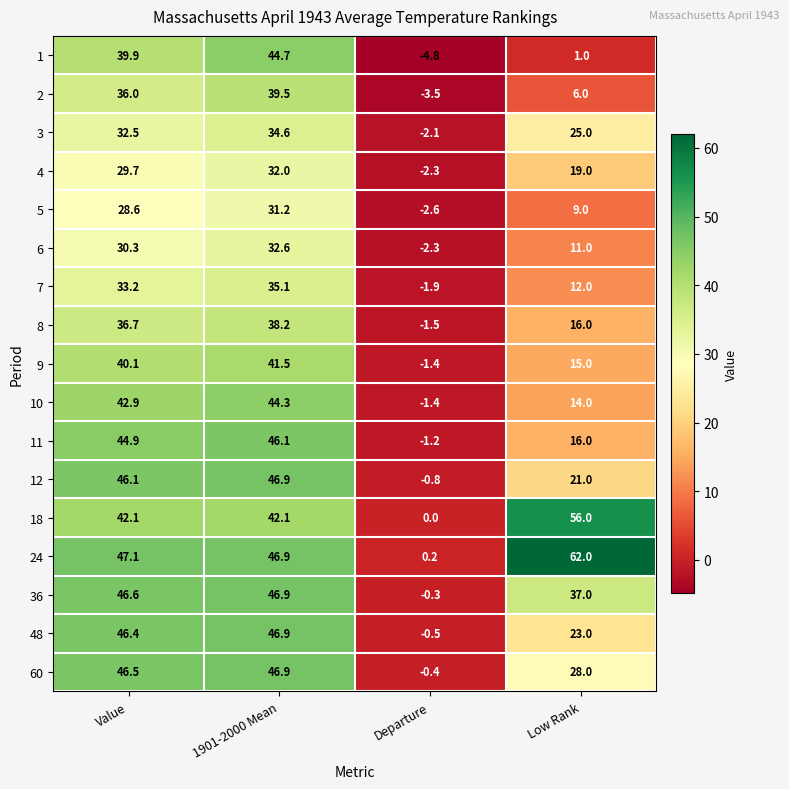

The value of 10 at Departure is -1.4. True or false?

True